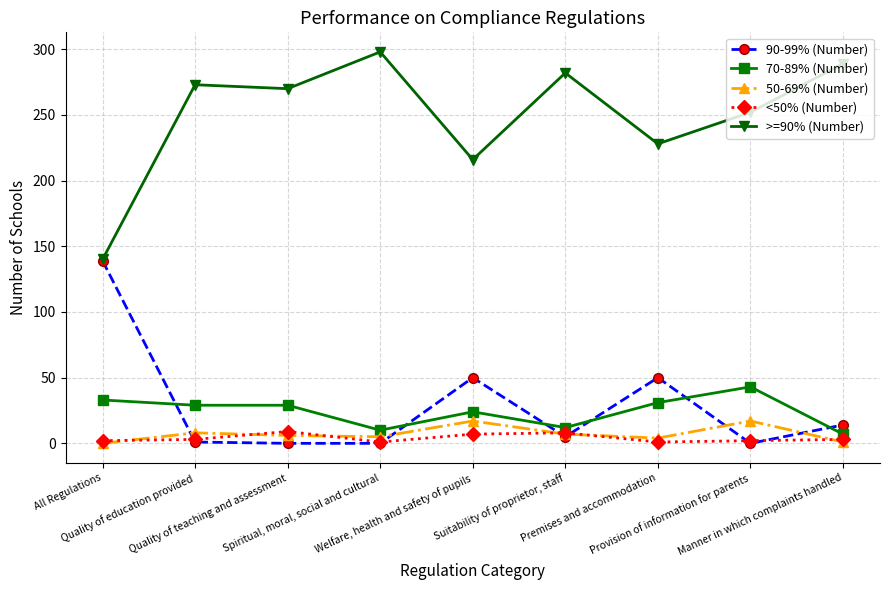

How many lines are shown in the chart?

5